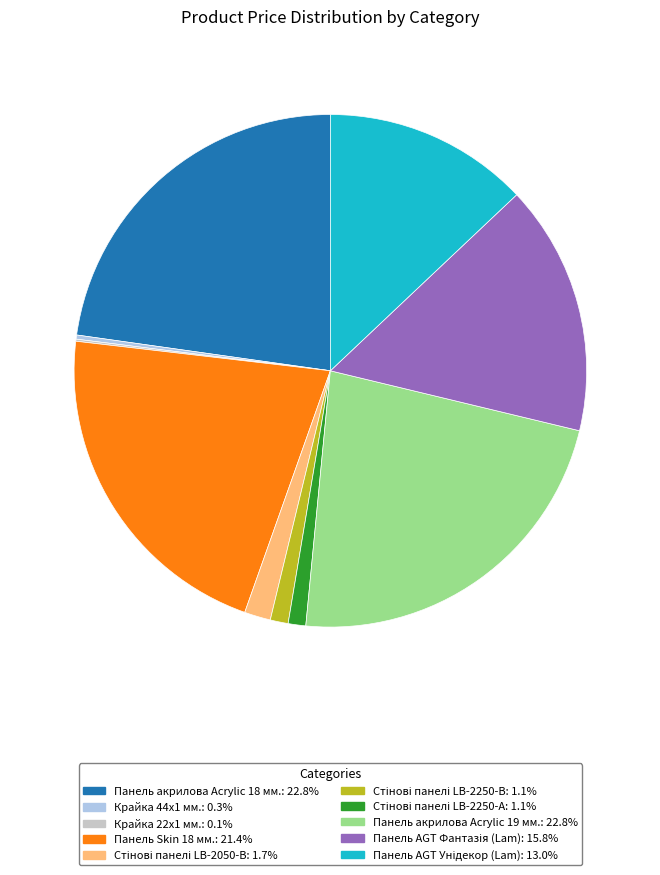

Does Панель акрилова Acrylic 19 мм. represent more than half of the total?

No